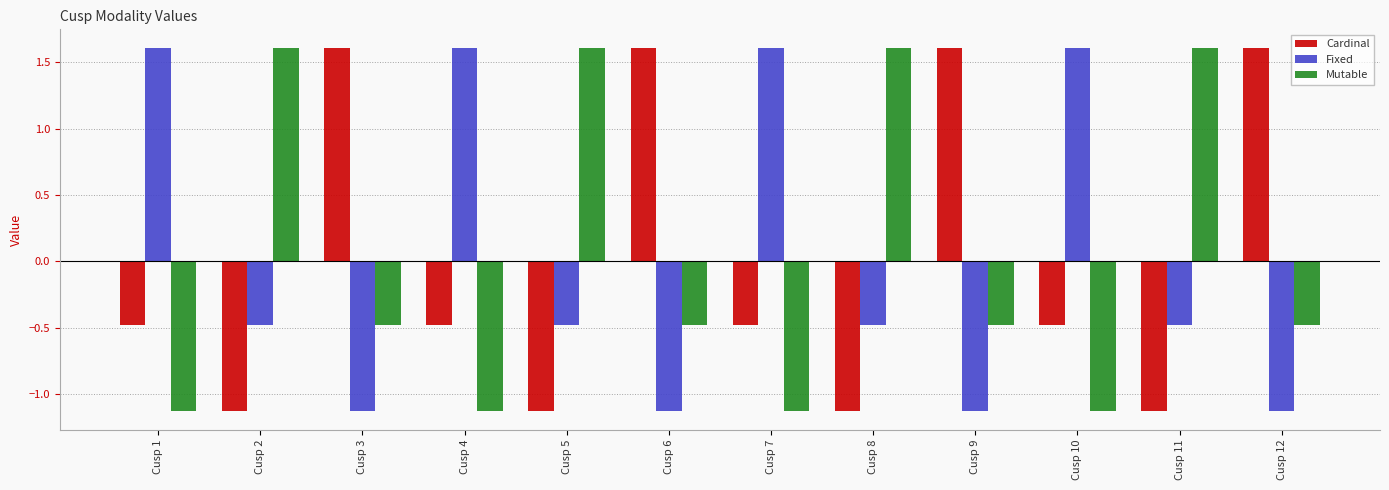

Where does the Mutable series first go above 0?

Cusp 2